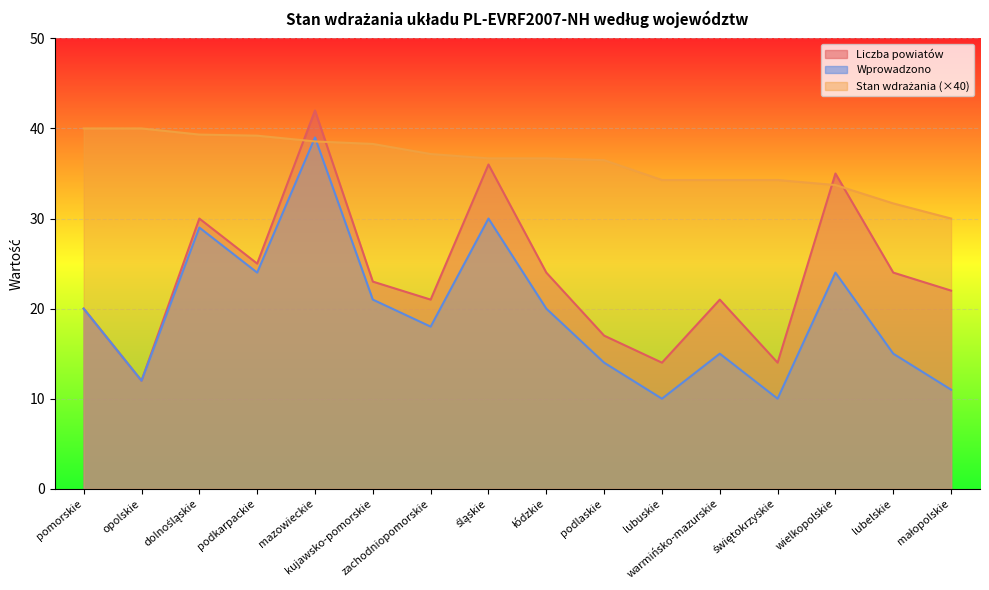

At which category does the chart reach its peak across all series?

mazowieckie